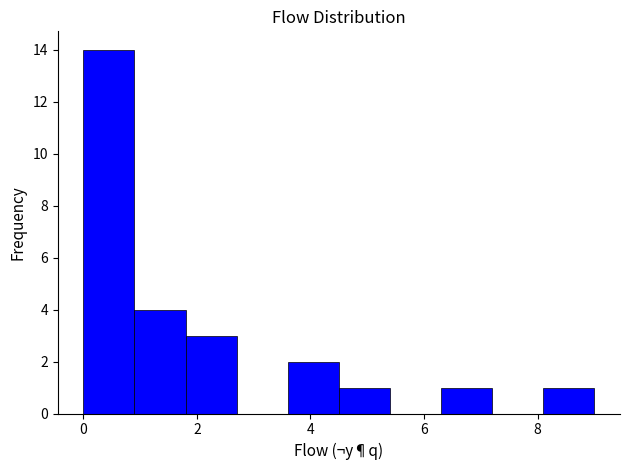

Over which range of the x-axis is the bar tallest?

0.0 to 0.9